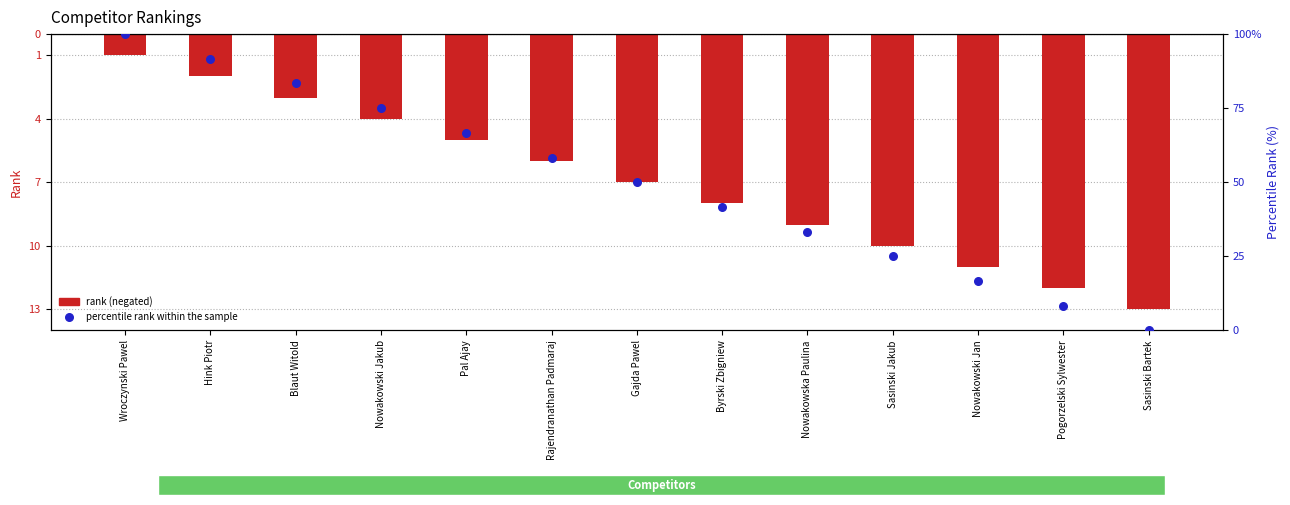

Which series contains the highest Y value?

percentile rank within the sample